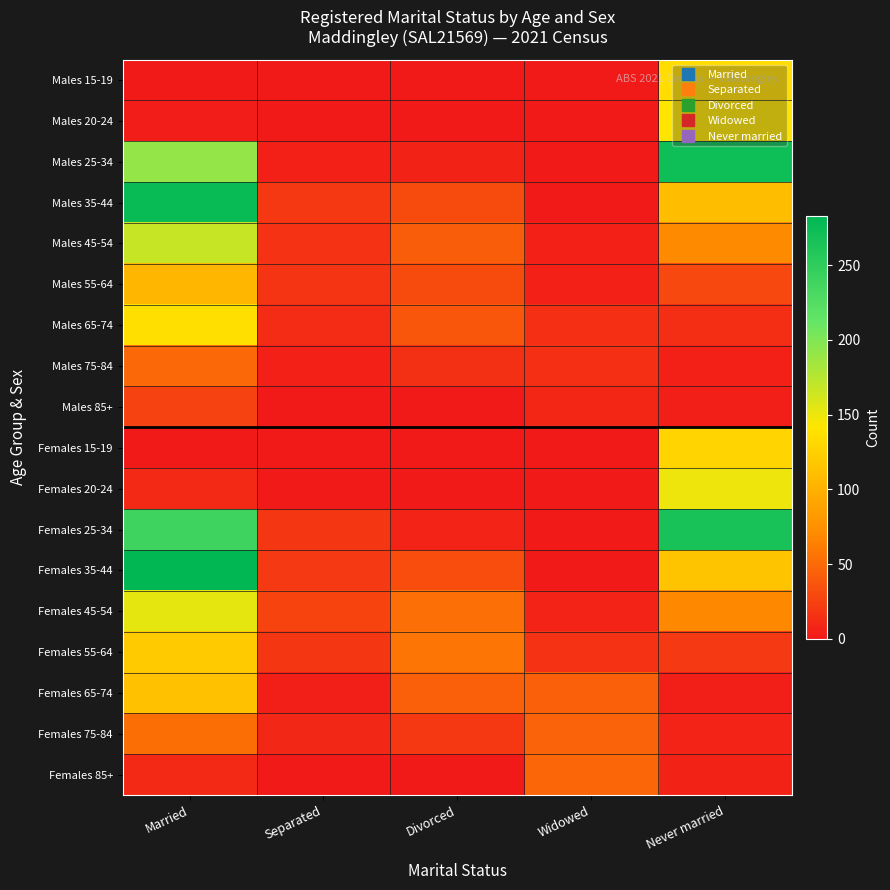

Rank the series by their maximum value, from lowest to highest.

Males 85+, Females 85+, Males 75-84, Females 75-84, Males 55-64, Females 65-74, Females 55-64, Females 15-19, Males 15-19, Males 65-74, Males 20-24, Females 20-24, Females 45-54, Males 45-54, Females 25-34, Males 25-34, Males 35-44, Females 35-44